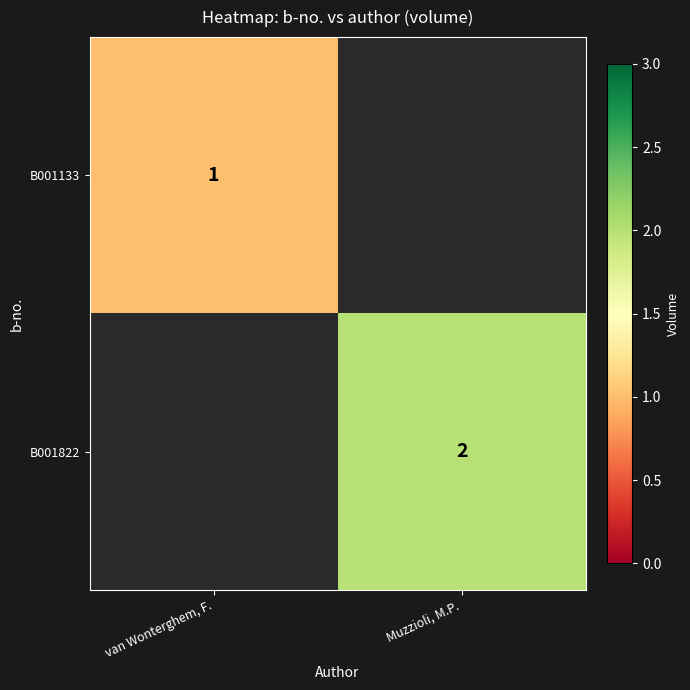

Is it true that B001822 equals 2 at Muzzioli, M.P.?

True